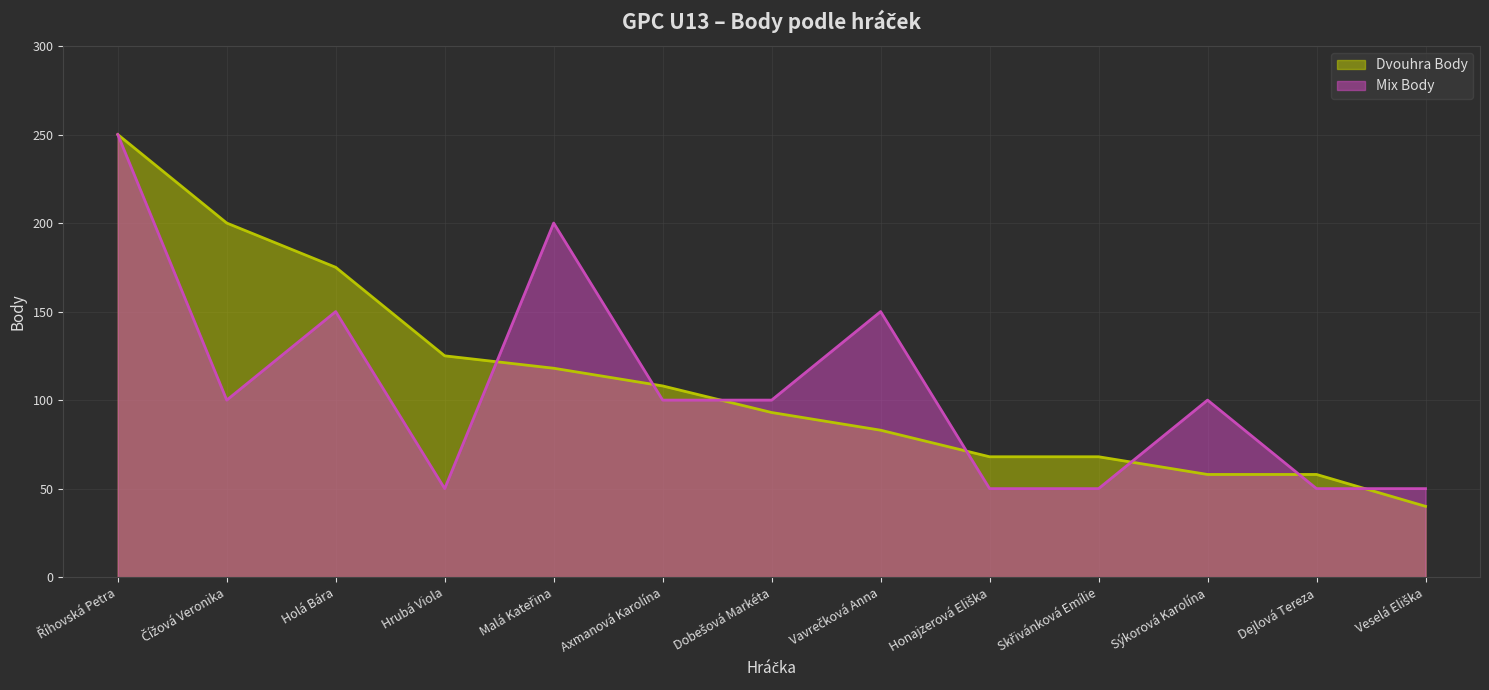

Between Malá Kateřina and Axmanová Karolína, which is larger?

Malá Kateřina